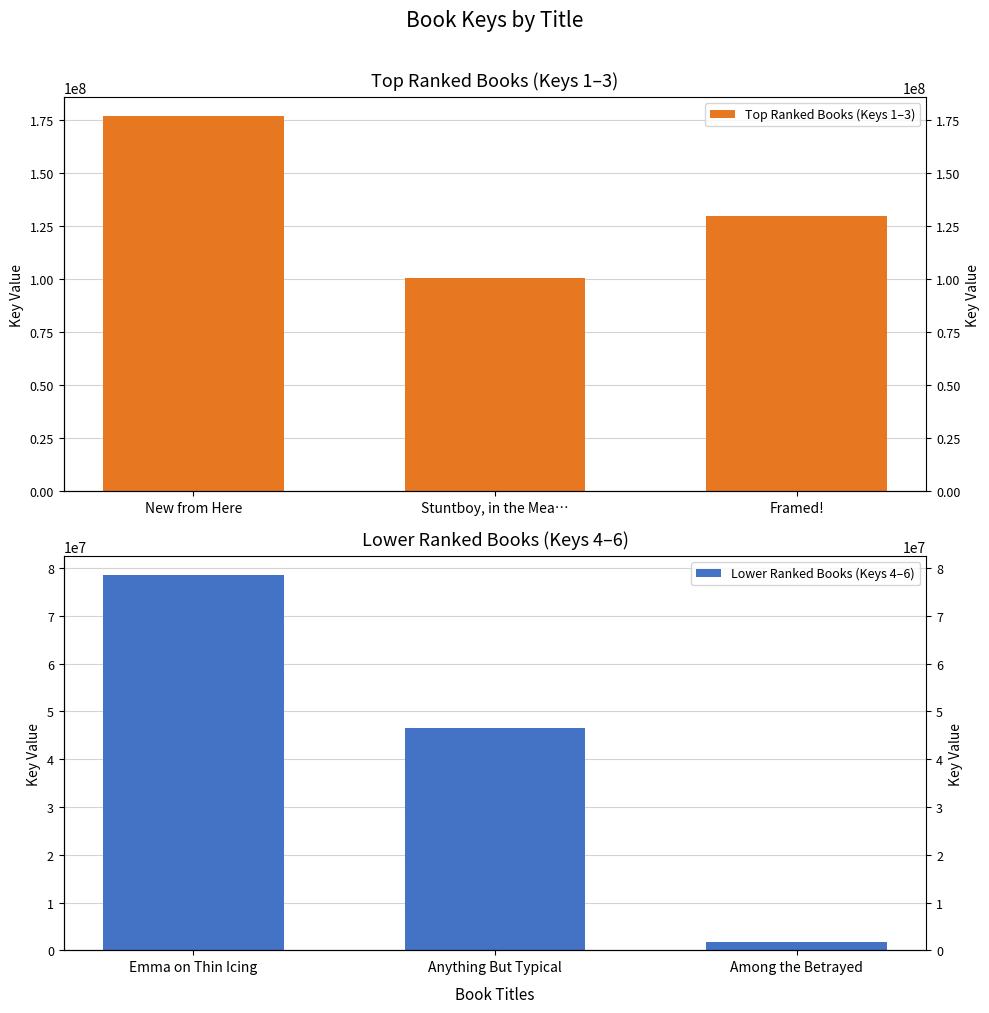

Are the bars grouped side by side (vs. stacked)?

Yes